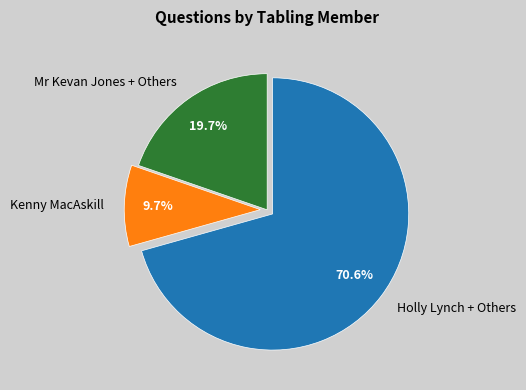

Which slice represents more than half of the pie?

Holly Lynch + Others